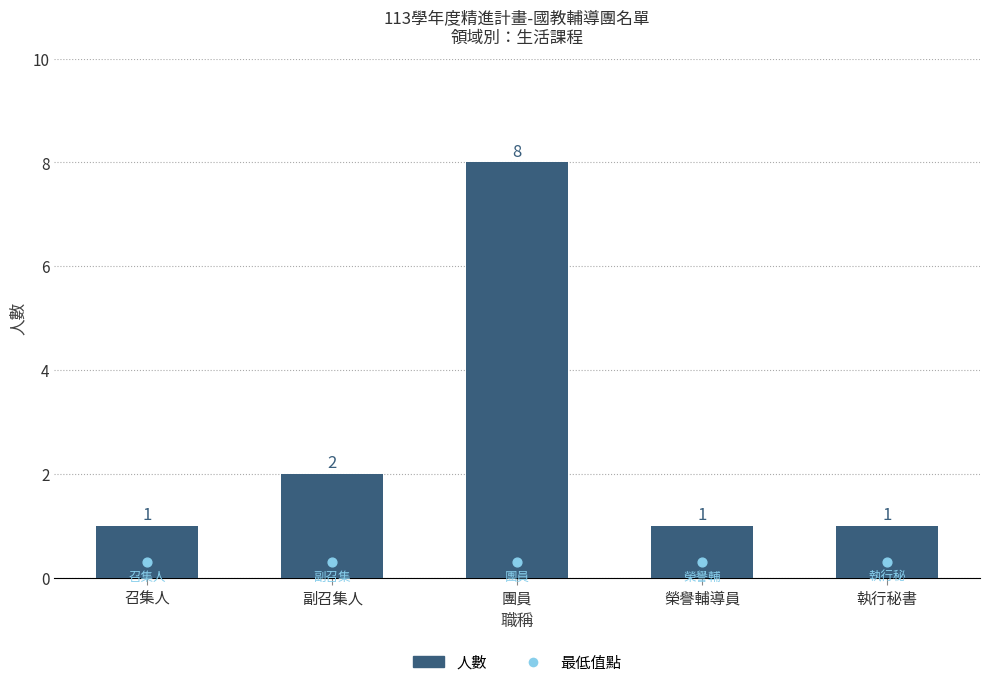

Between 榮譽輔導員 and 執行秘書, which is larger?

榮譽輔導員